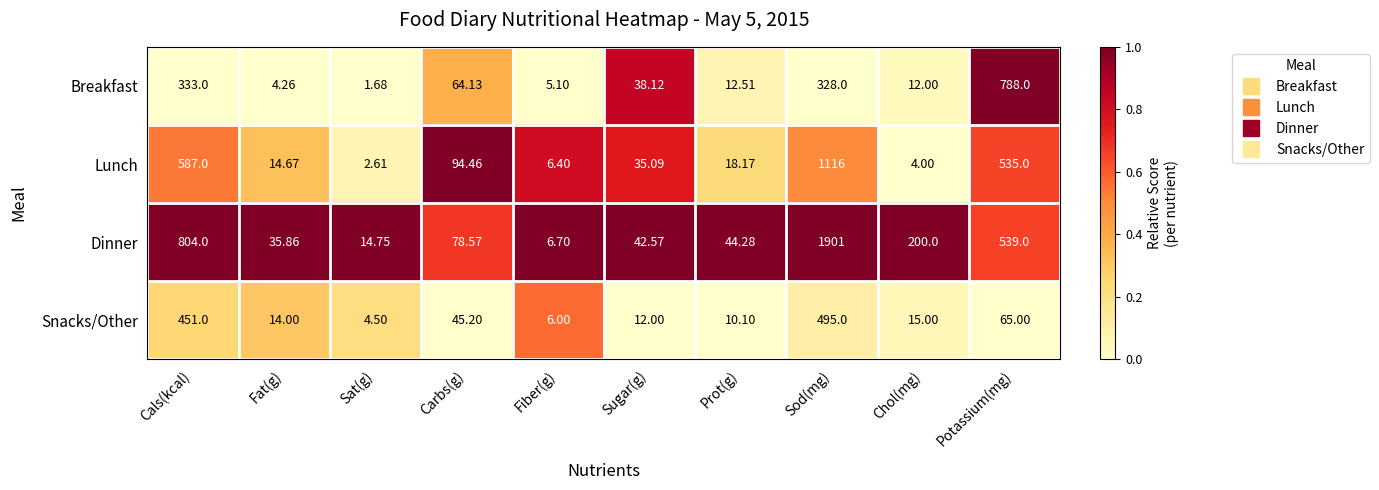

Which series has the largest total across all categories?

Dinner